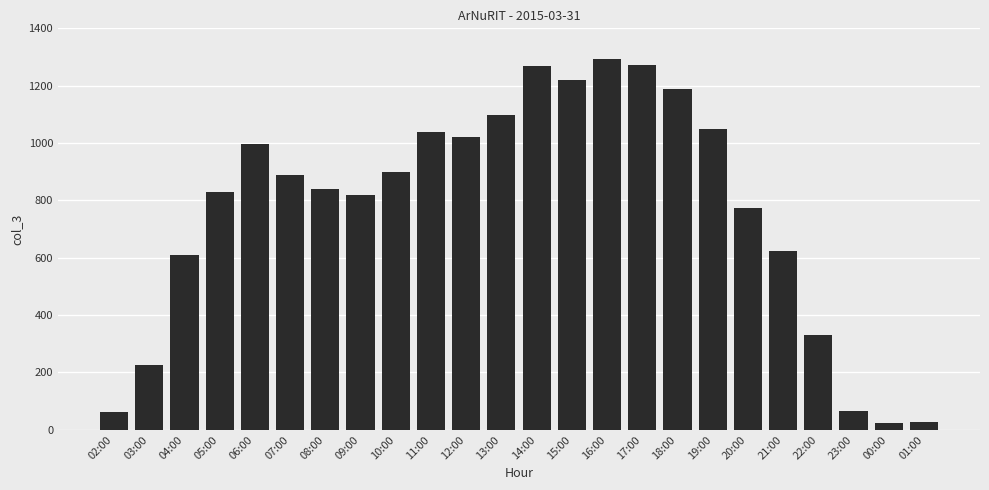

The chart shows a value of 1037 at 11:00. True or false?

True